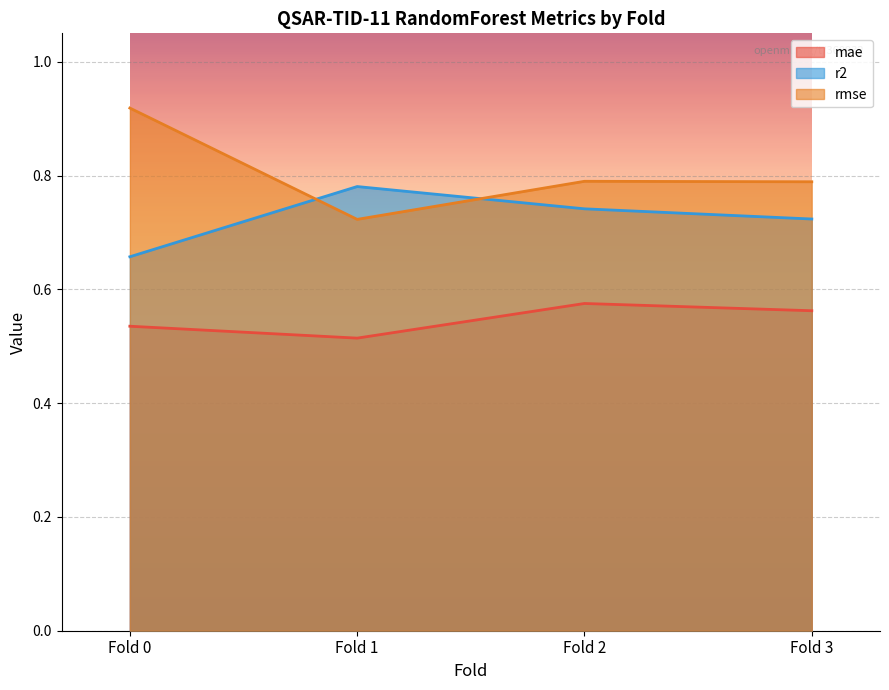

At how many categories does at least one series exceed 0?

4